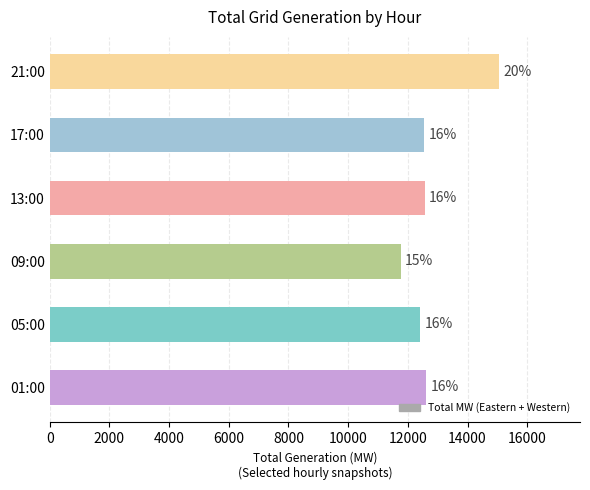

Are the bars horizontal?

Yes